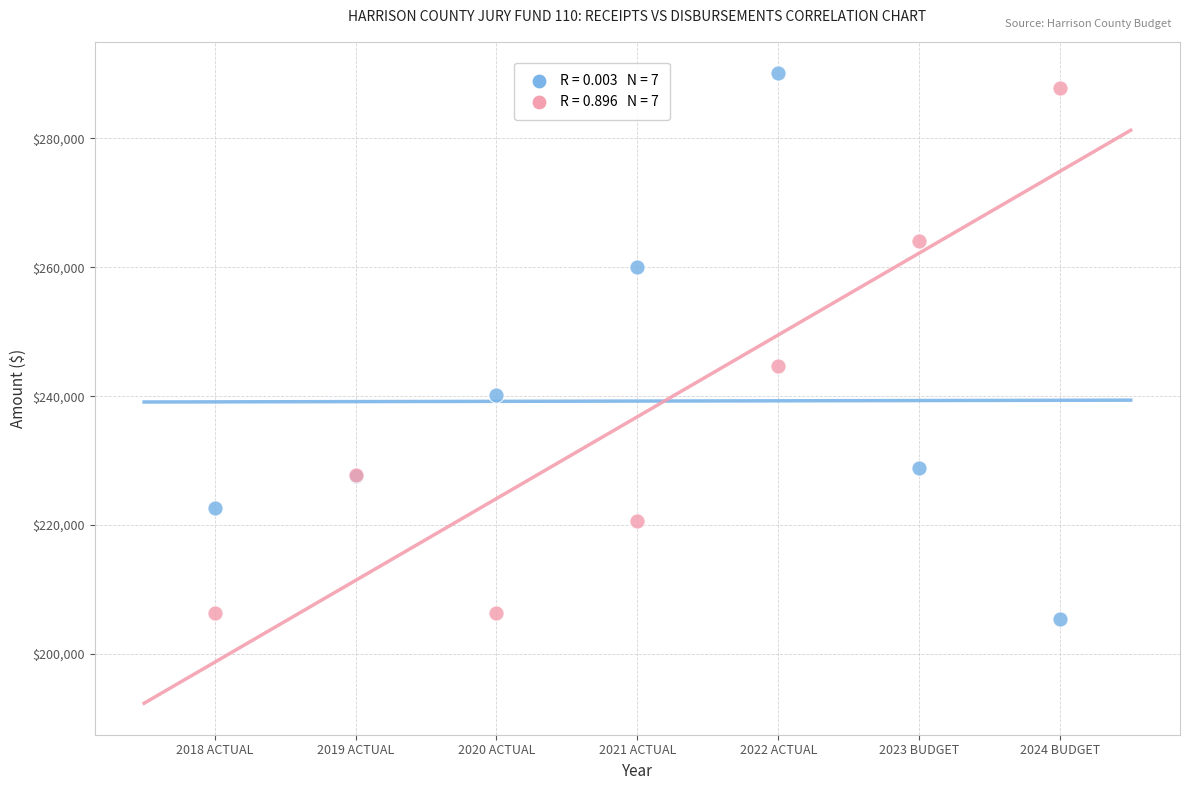

Across all series, what Y value is closest to 247788?

244673.3